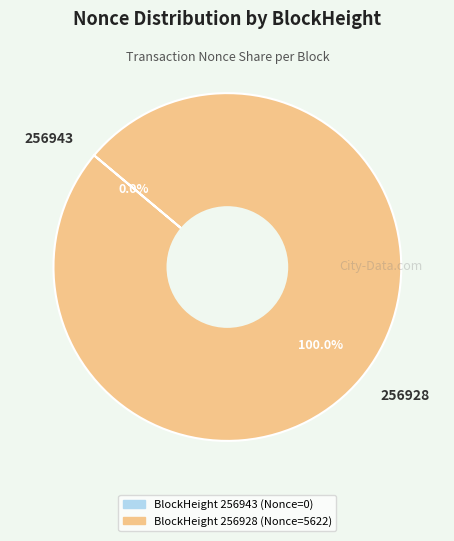

Which slice represents more than half of the pie?

256928